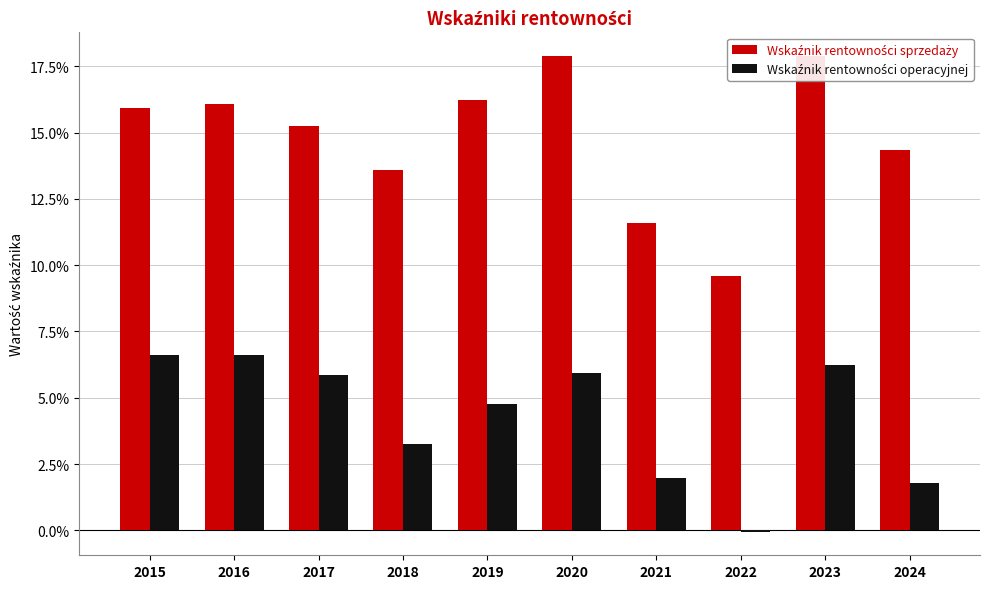

Is it true that Wskaźnik rentowności operacyjnej equals 0.0 at 2024?

True